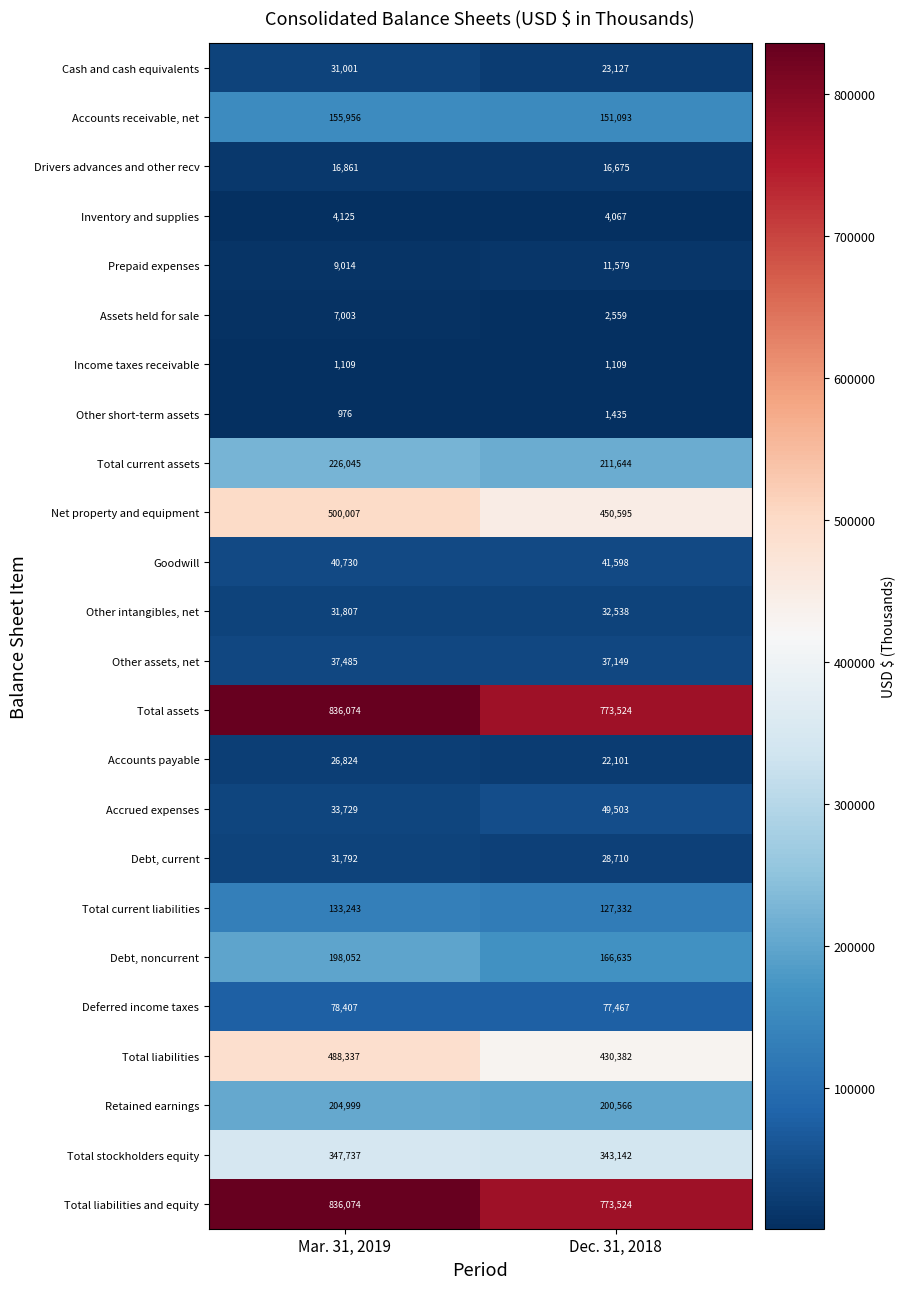

Where is Total current liabilities nearest to the value 130287?

Dec. 31, 2018